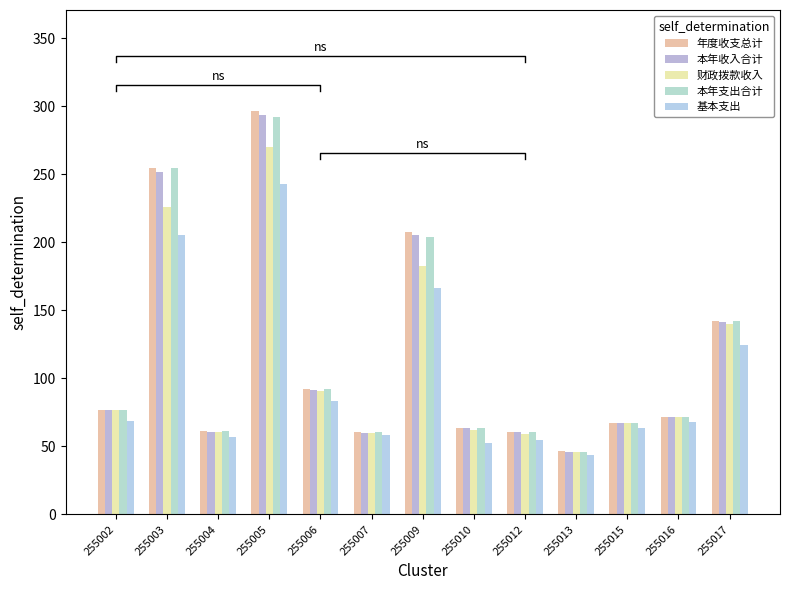

At which category is the sum across all series the highest?

255005